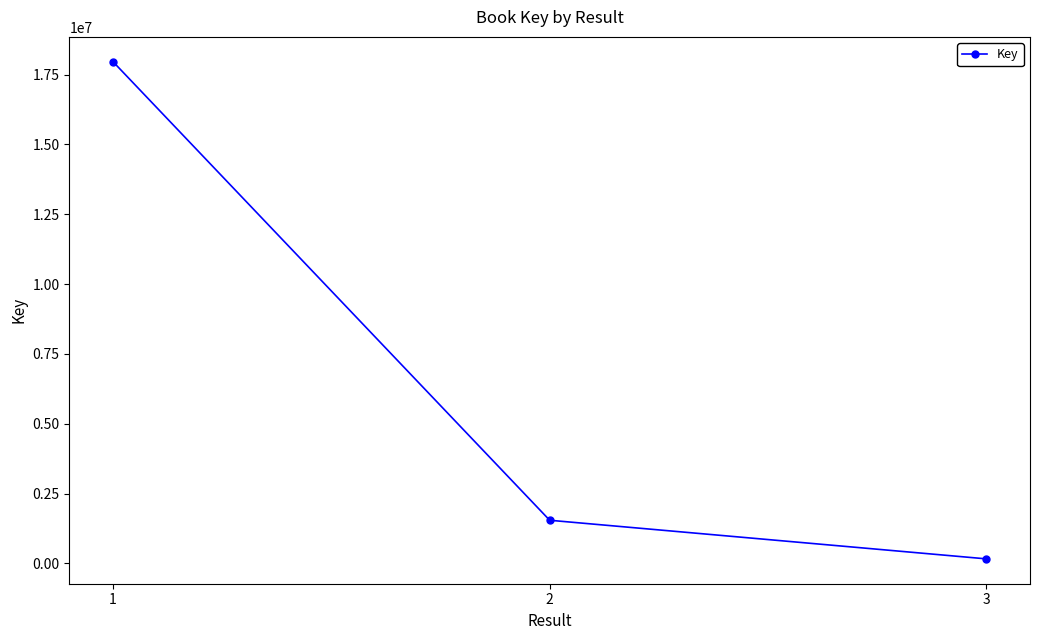

The value at 2 is 598606. True or false?

False